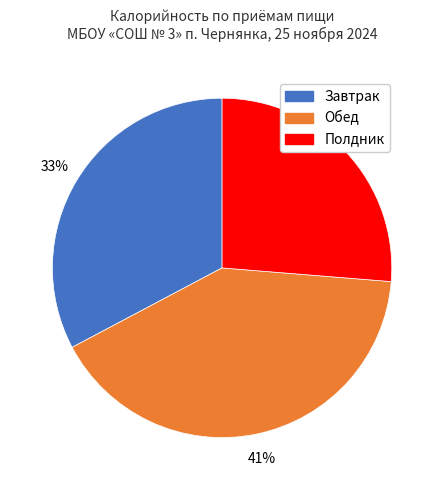

Does any single category account for the majority?

No